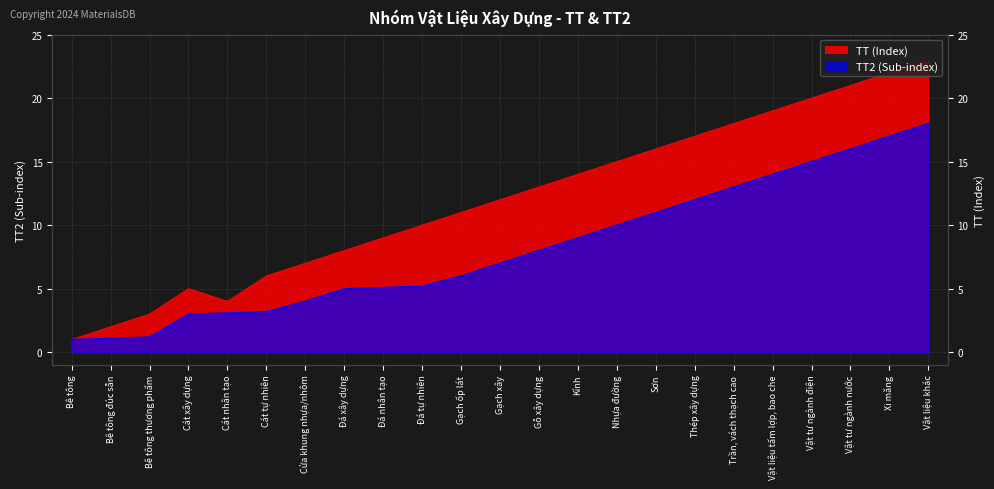

How many lines are shown in the chart?

2